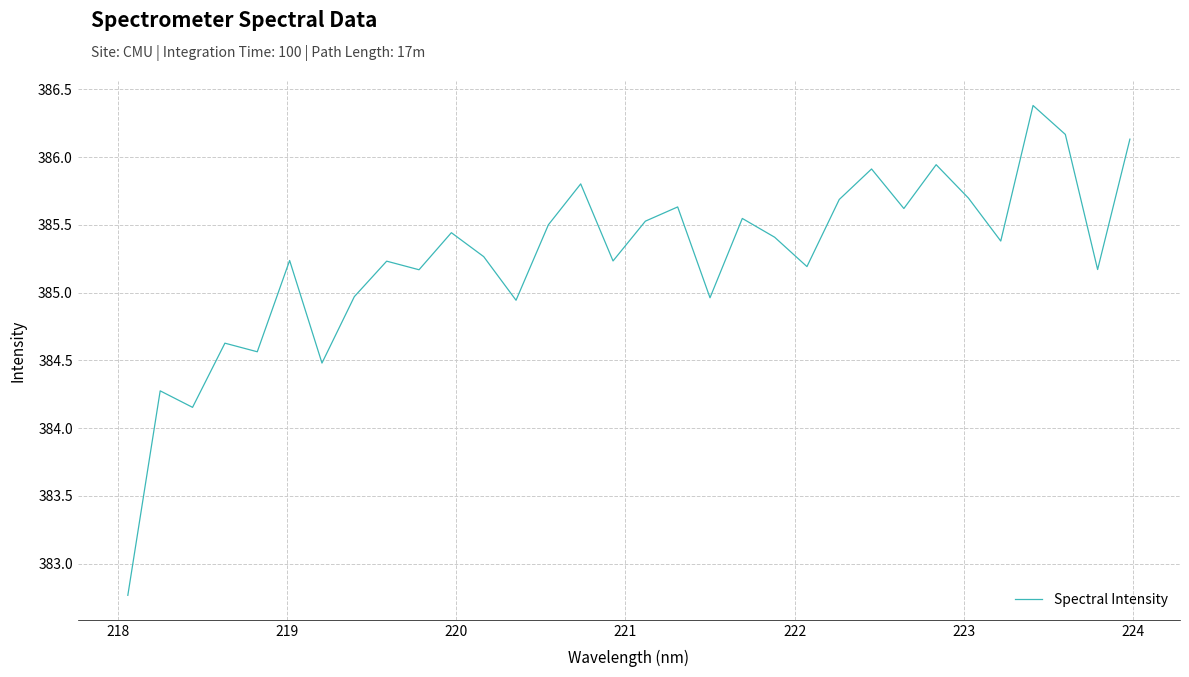

What is the difference between the maximum and minimum values?

3.6